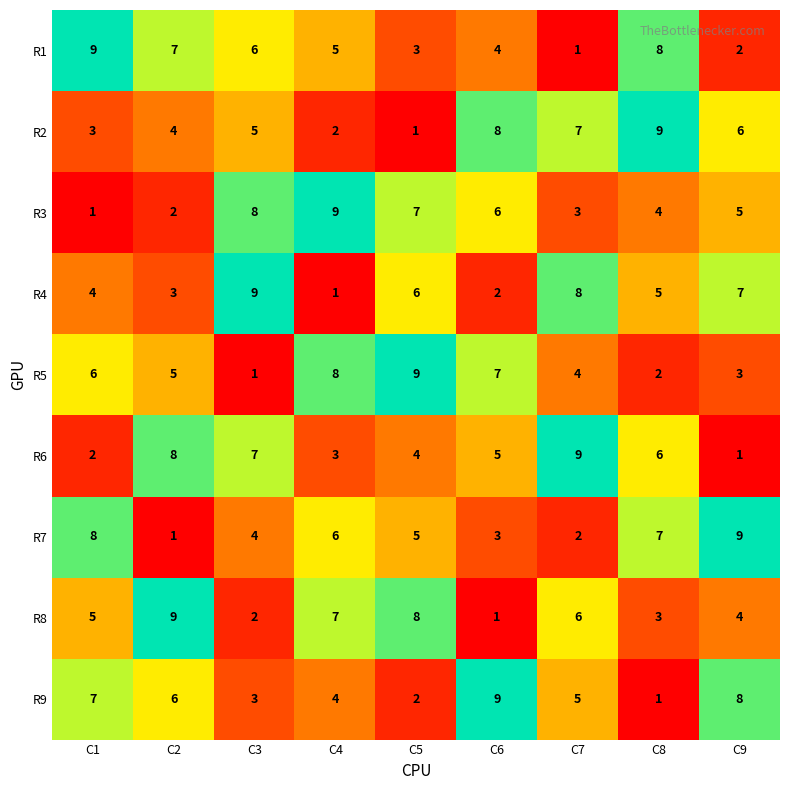

The value of R1 at C1 is 5. True or false?

False